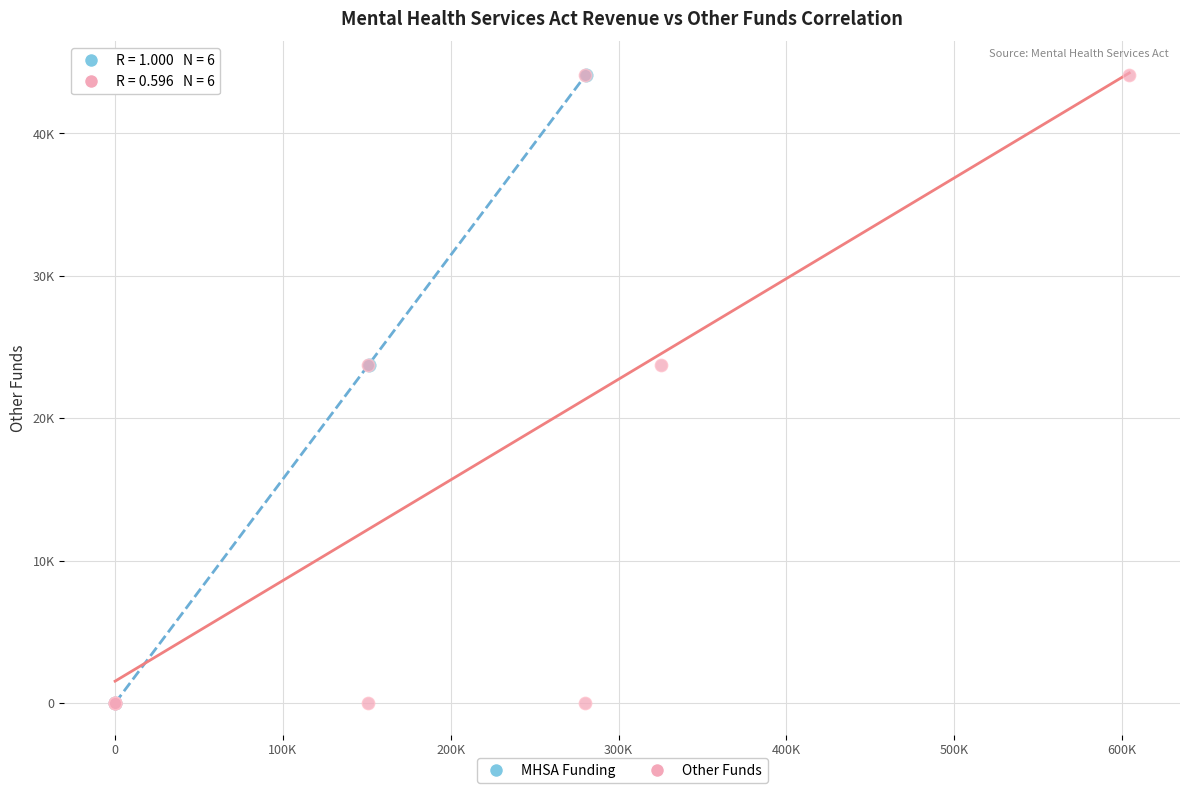

What are all the series names shown in the legend?

MHSA Funding, Other Funds